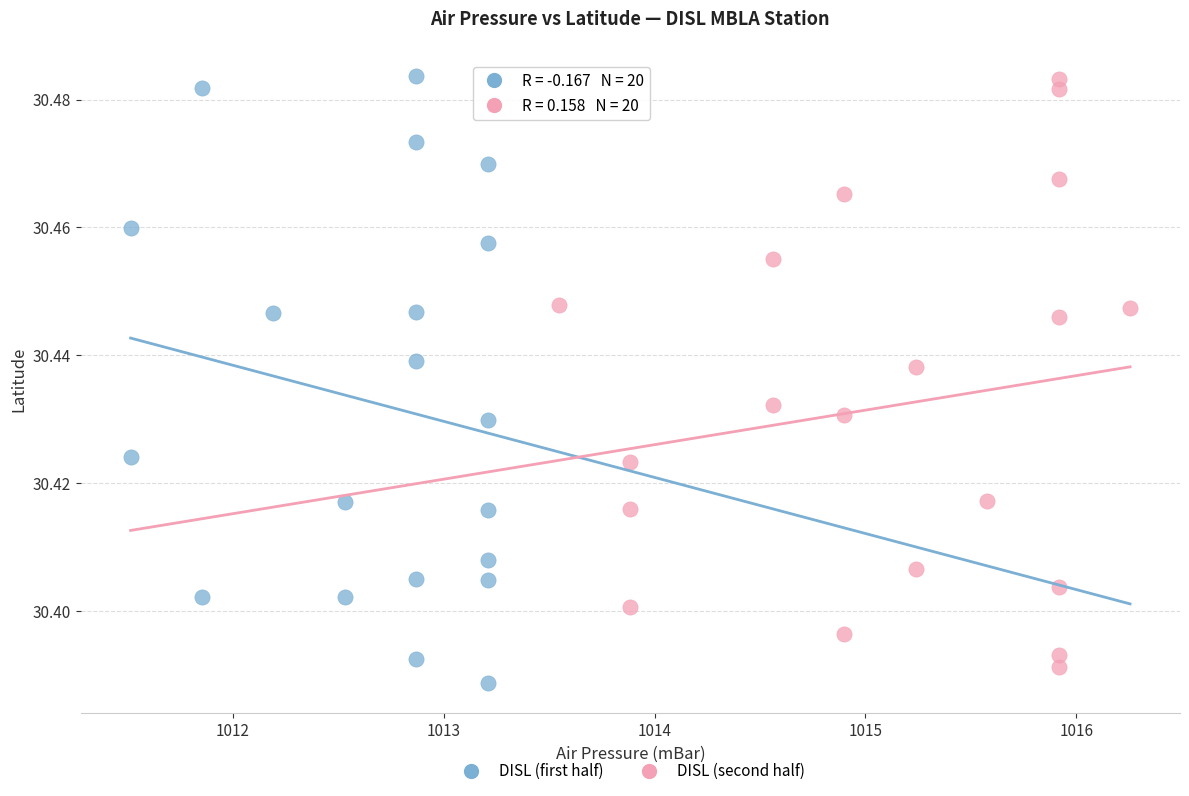

Which series contains the lowest Y value?

DISL (first half)